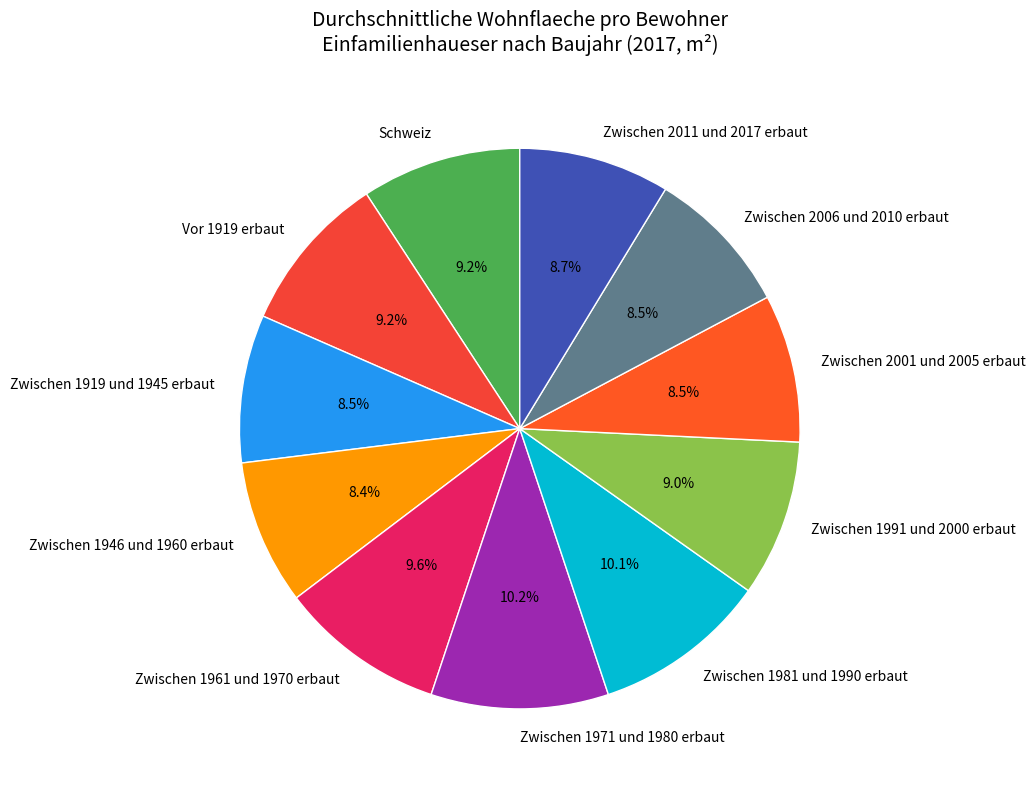

True or false: Vor 1919 erbaut accounts for 9% of the total.

True